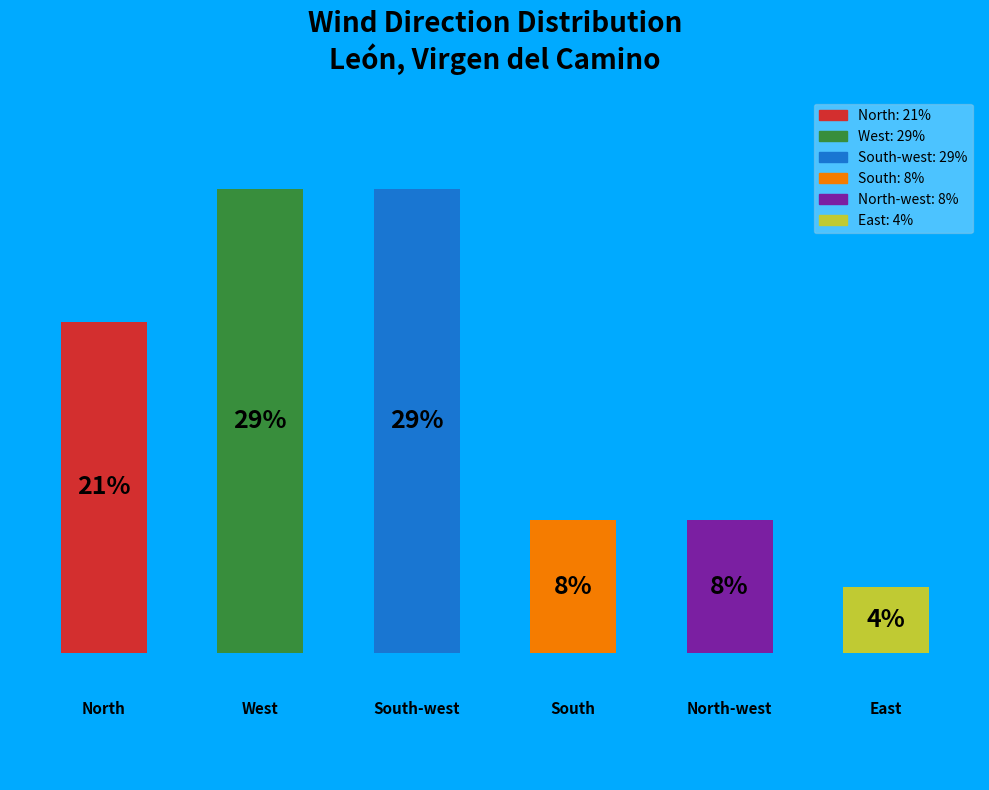

Does the chart contain any negative values?

No